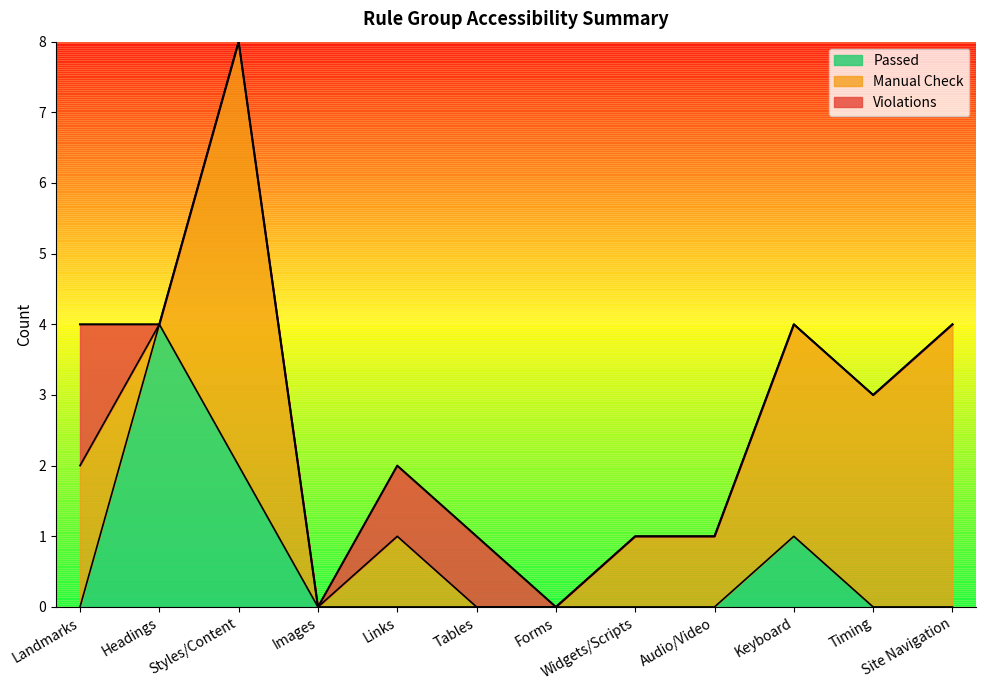

What is the sum of all Violations values?

4